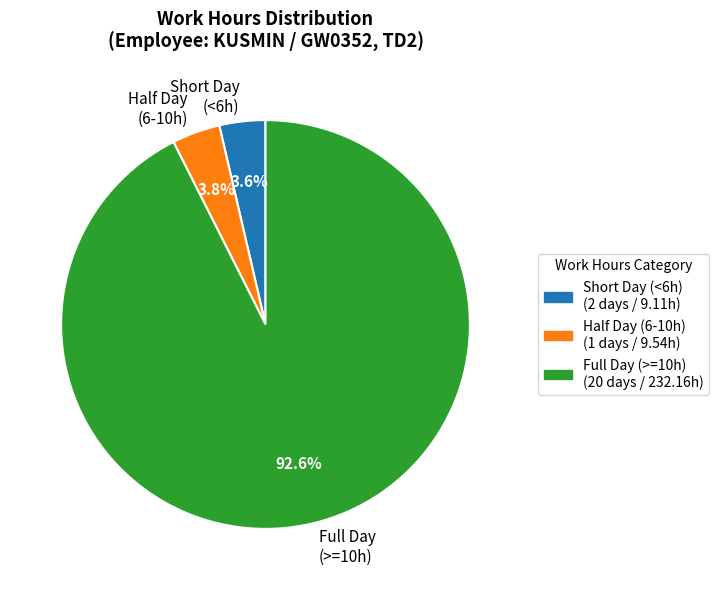

Which category has the biggest portion of the pie?

Full Day (>=10h)